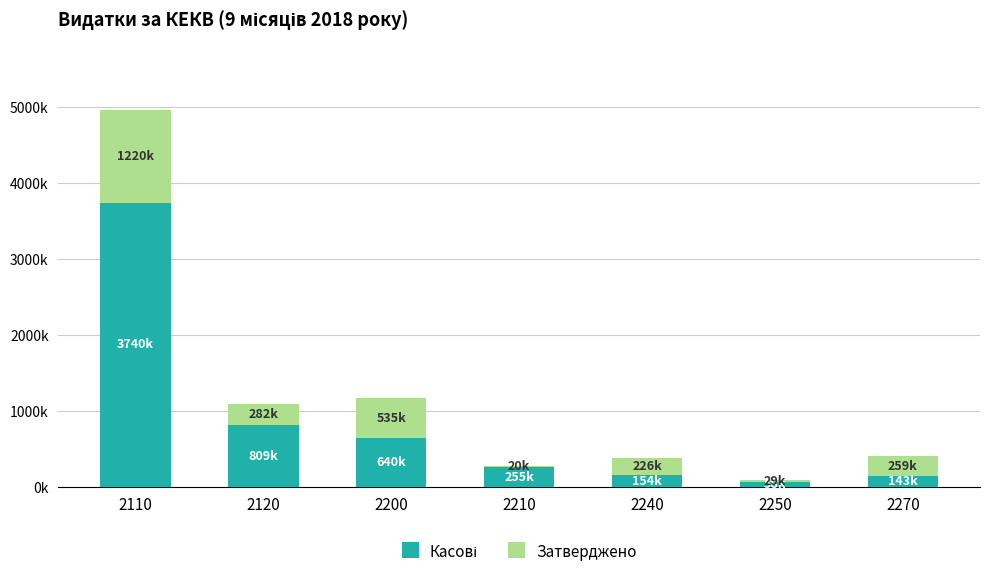

Which series changed the most between 2110 and 2240?

Касові